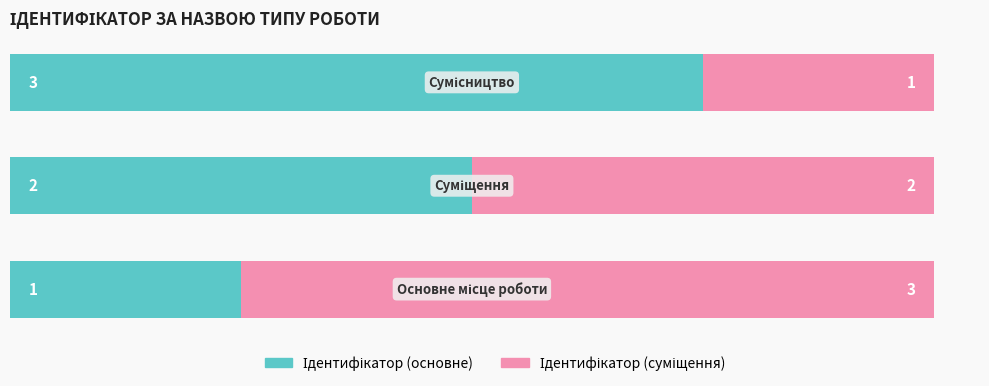

Count the number of categories in the chart.

3